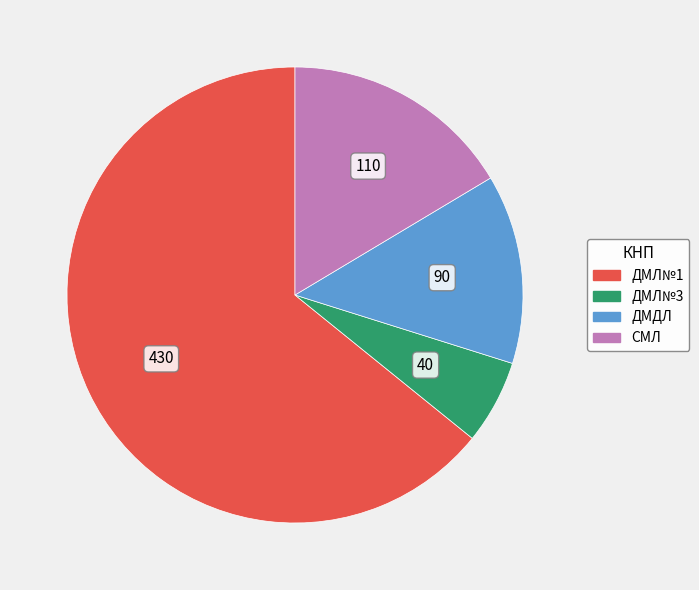

Is it true that ДМЛ№3 is 1% of the pie?

False